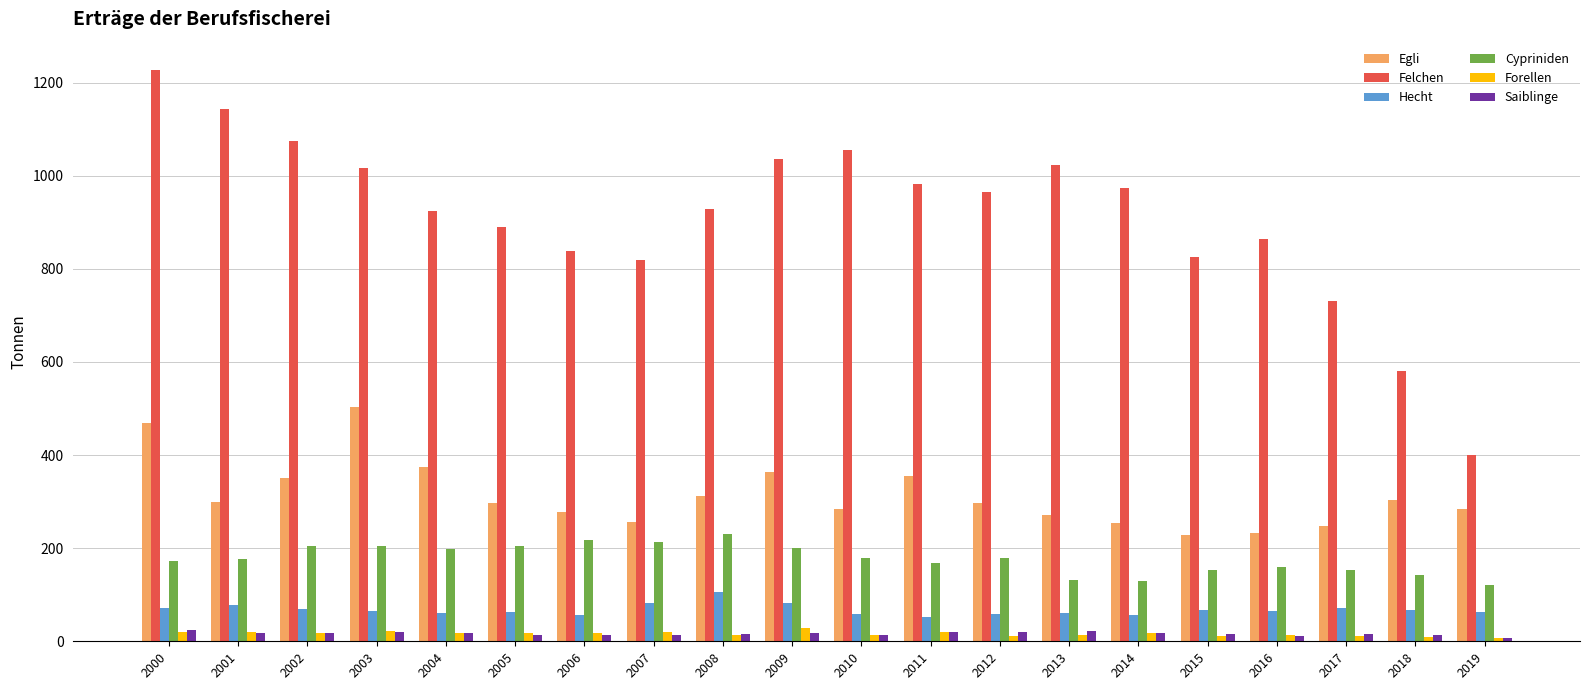

What is the value of the Cypriniden bar at the 13th from the left?

177.8